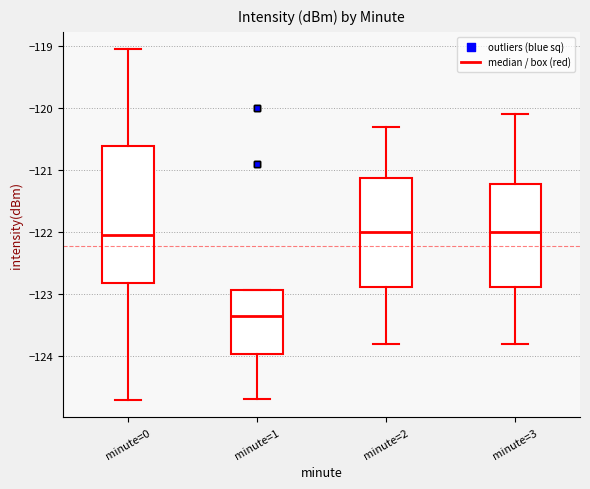

Which box is the tallest, from its lower edge to its upper edge?

minute=0